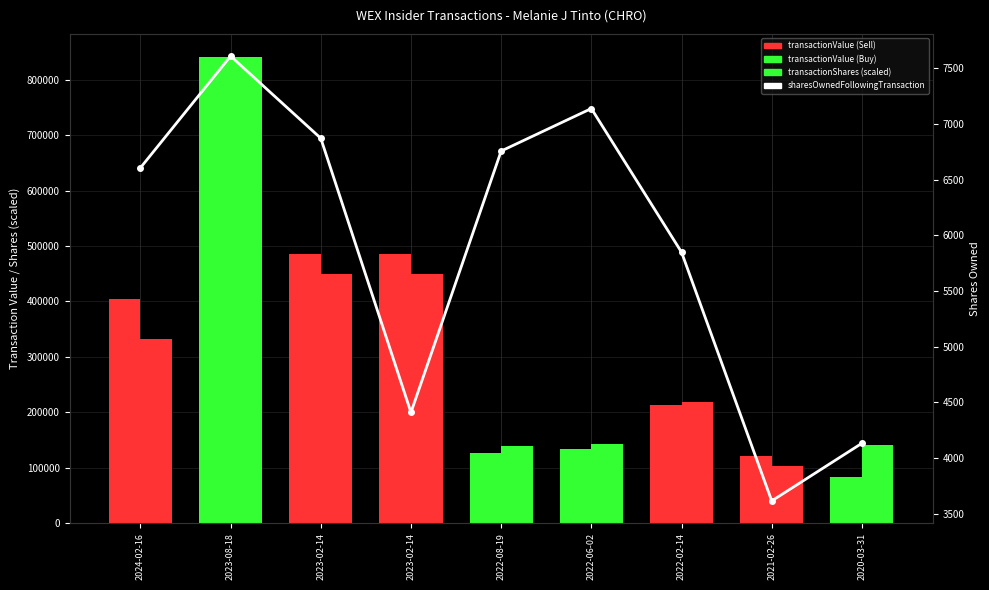

Reading left to right, list all the values displayed in this chart.

transactionValue: 405199.0	840787.0	486468.0	486468.0	126919.0	134676.0	212484.0	120993.0	83484.0
transactionShares: 331673.2	840787.0	450271.5	450271.5	139978.9	142902.7	219288.1	102699.9	141075.3
sharesOwnedFollowingTransaction: 6607.0	7611.0	6873.0	4409.0	6758.0	7140.0	5849.0	3614.0	4132.0